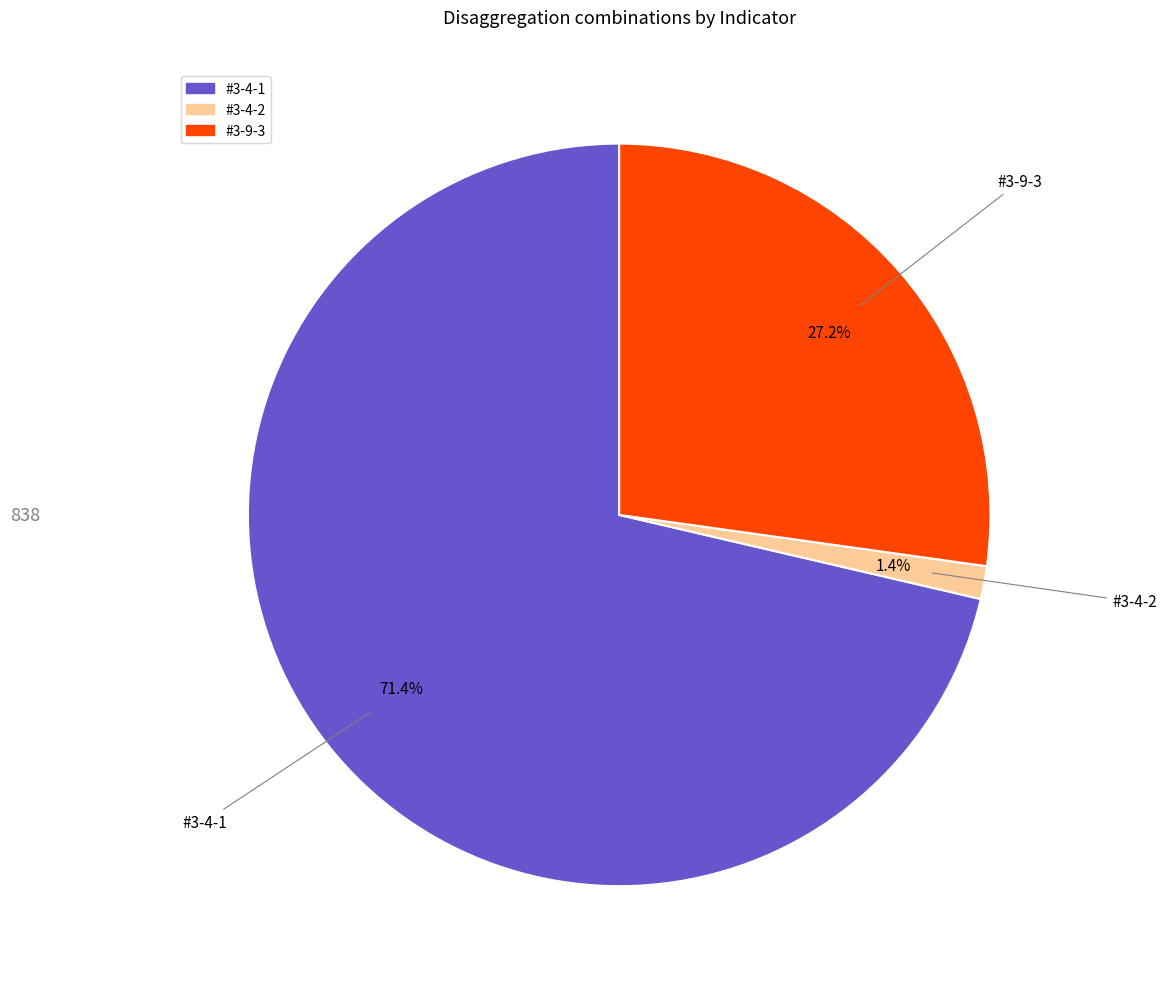

To the nearest percent, what percentage of the pie is #3-4-1?

71%